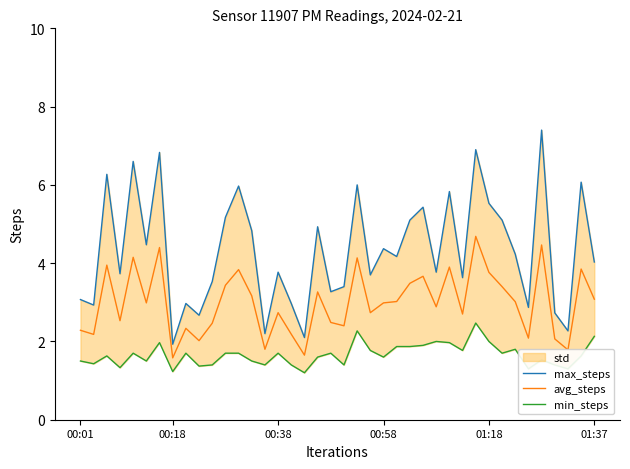

What is the highest value of the avg_steps series?

4.7